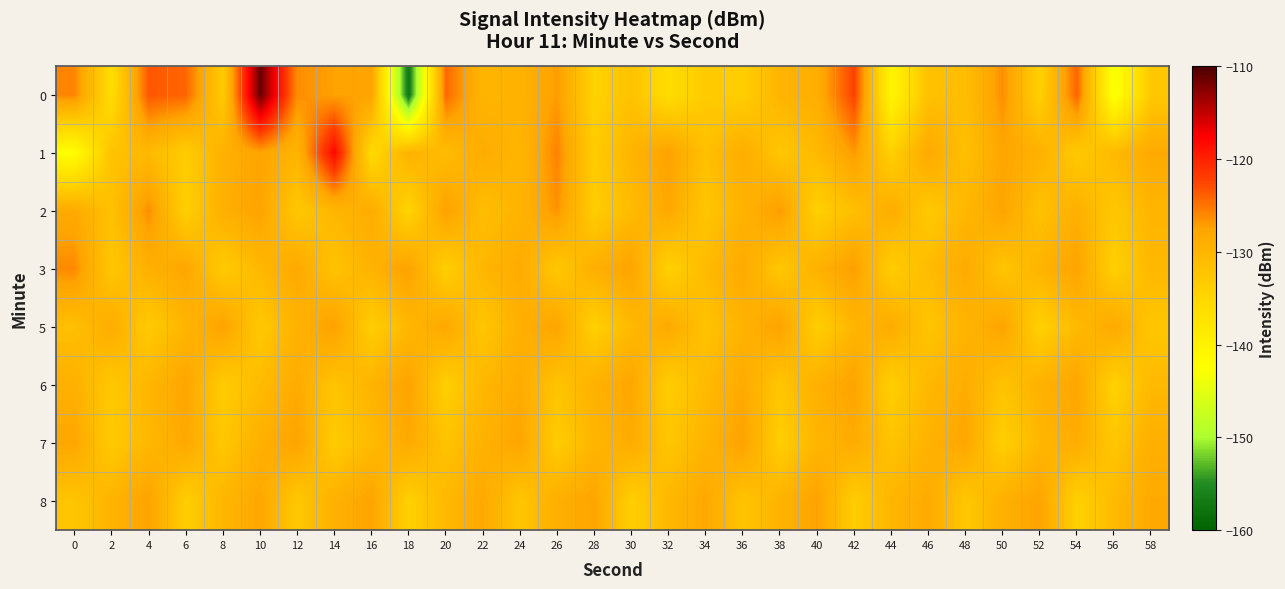

At 26, list the series in order from smallest to largest.

7, 3, 6, 8, 5, 0, 2, 1